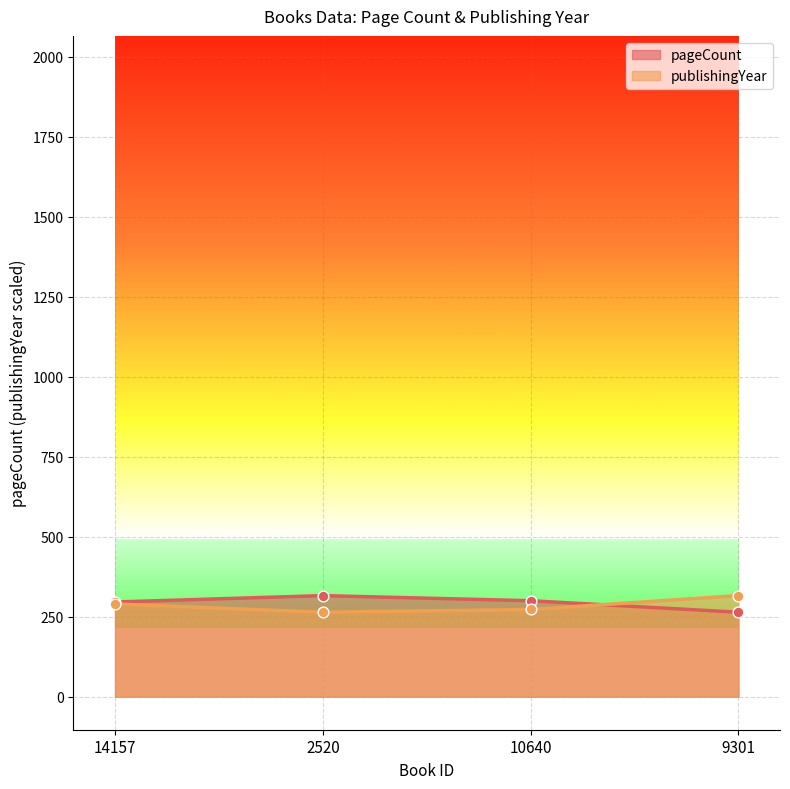

Is the value of pageCount at 2520 greater than the value of publishingYear at 14157?

Yes